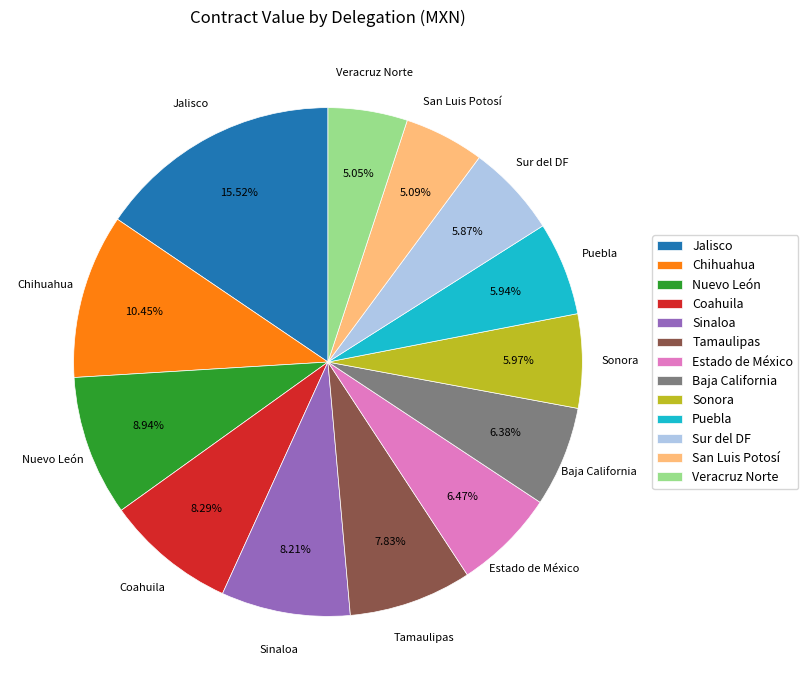

What is the largest slice in the pie chart?

Jalisco